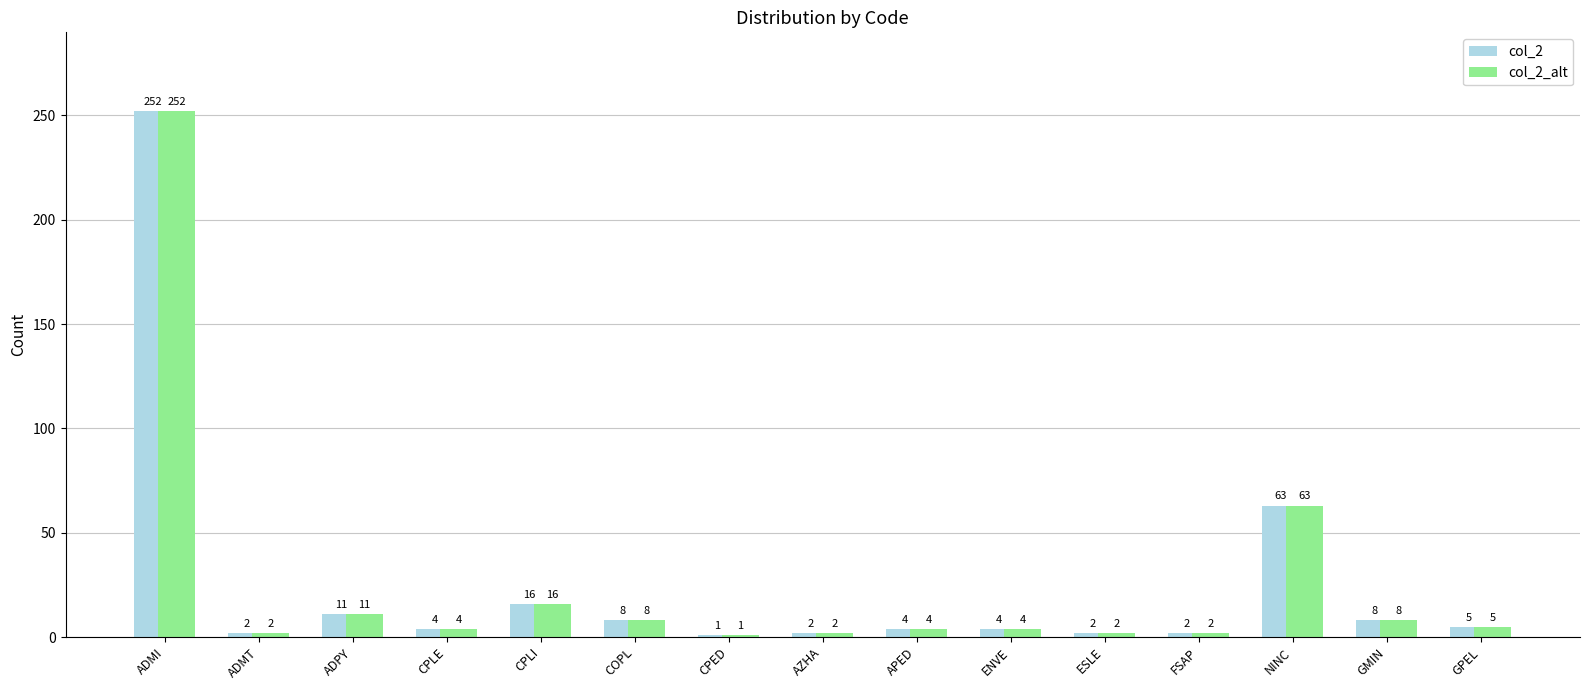

Is it true that col_2 equals 87 at NINC?

False